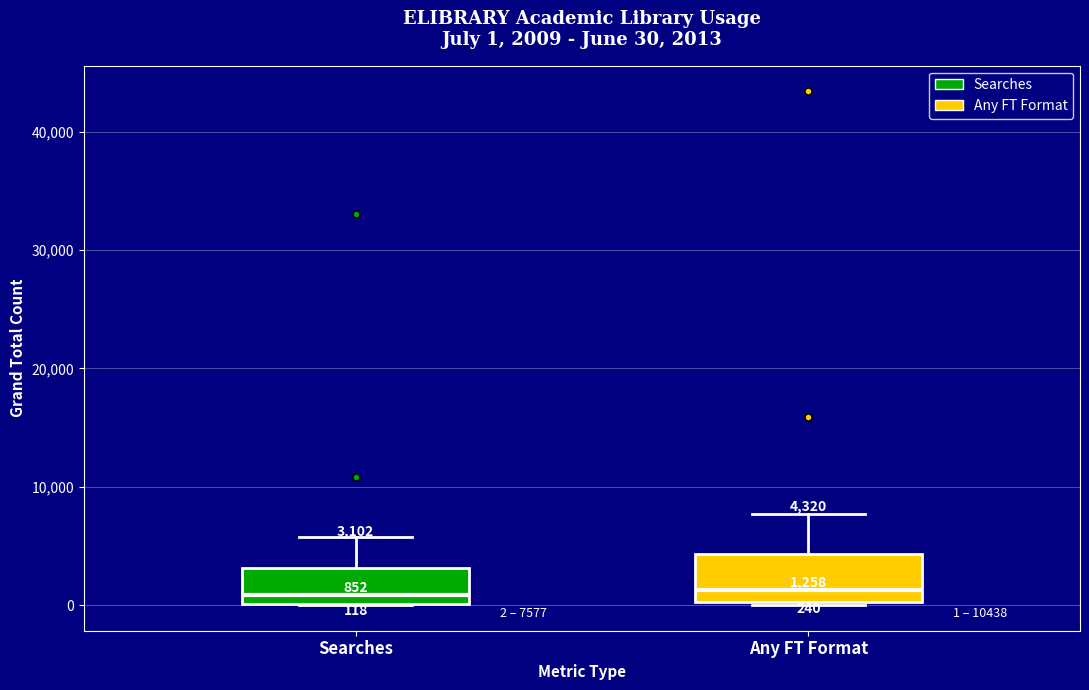

Which box is the tallest, from its lower edge to its upper edge?

Any FT Format